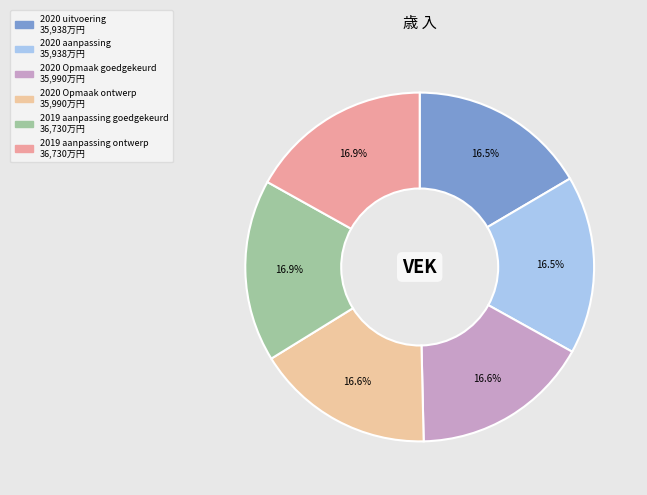

True or false: 2019 aanpassing goedgekeurd accounts for 11% of the total.

False